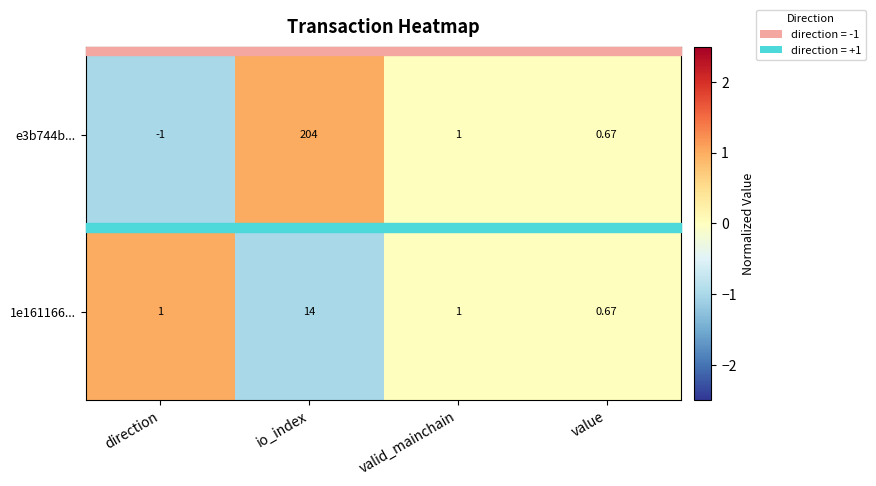

At which category is the sum across all series the highest?

io_index